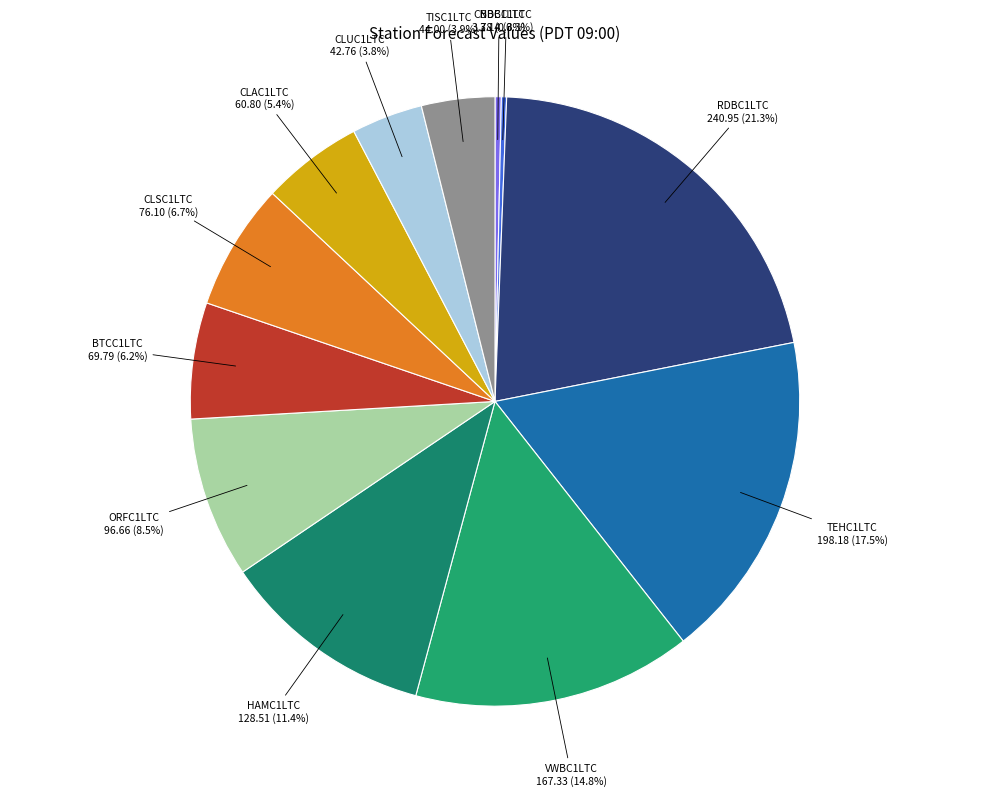

Which category has the biggest portion of the pie?

RDBC1LTC